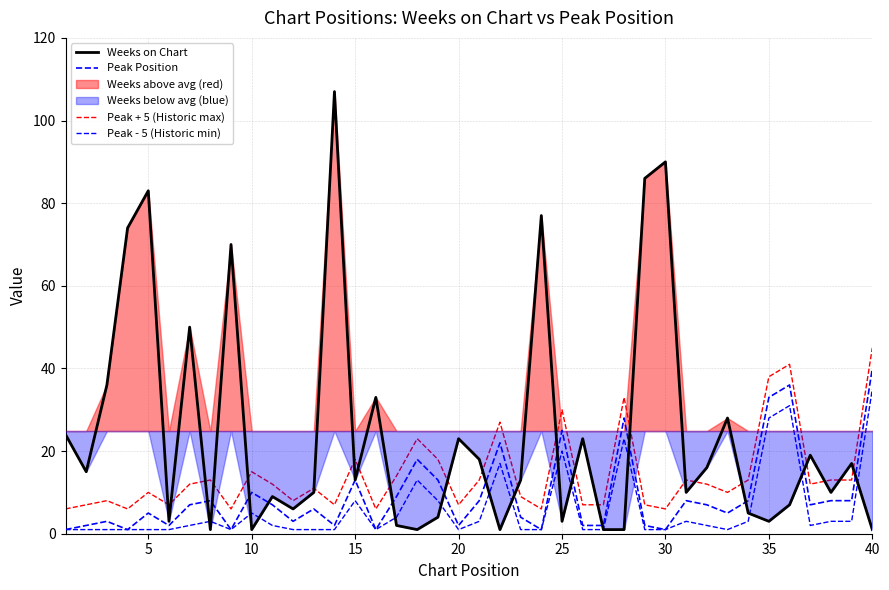

List the series in order of their overall mean, lowest first.

Peak - 5 (Historic min), Peak Position, Peak + 5 (Historic max), Weeks on Chart